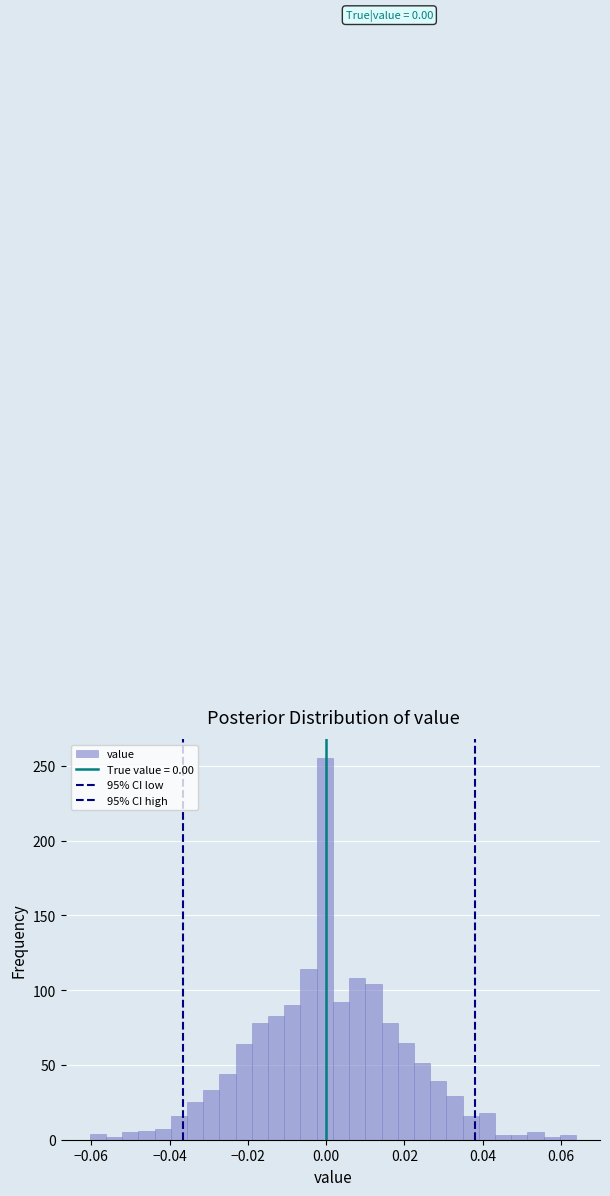

Read against the x-axis, roughly where is the centre of the tallest bar?

0.000